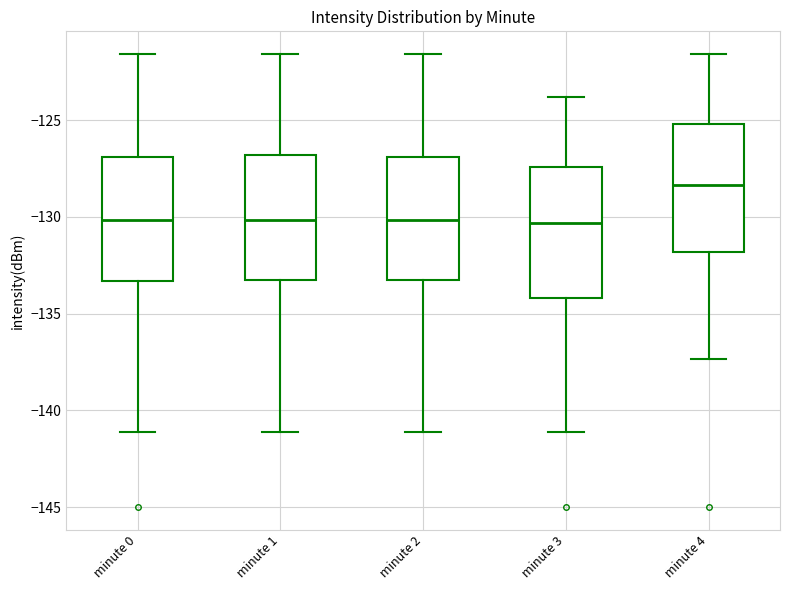

Which box's median line is the highest?

minute 4